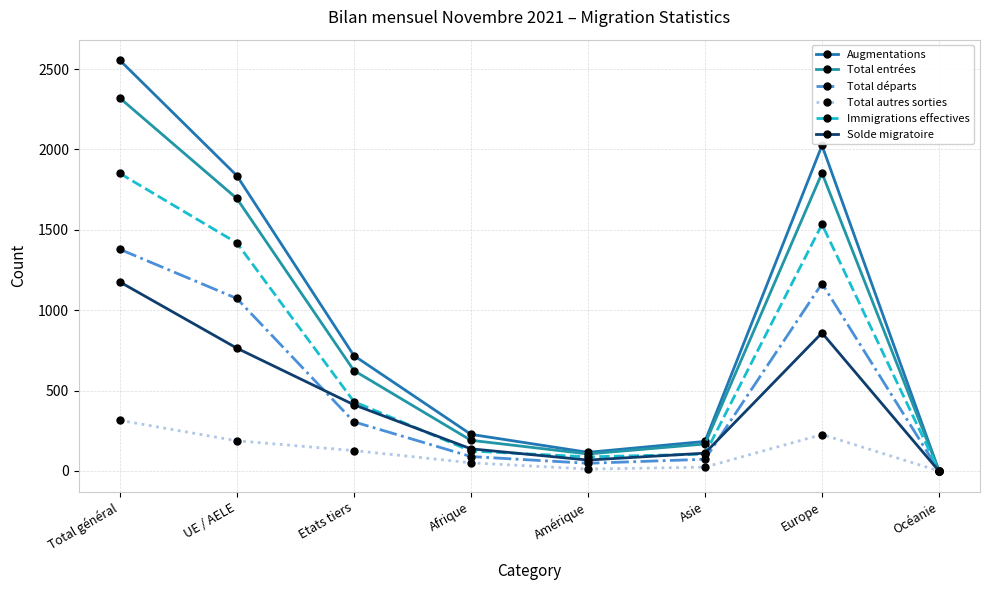

What is the approximate value of Total autres sorties at Afrique, to the nearest 10?

50